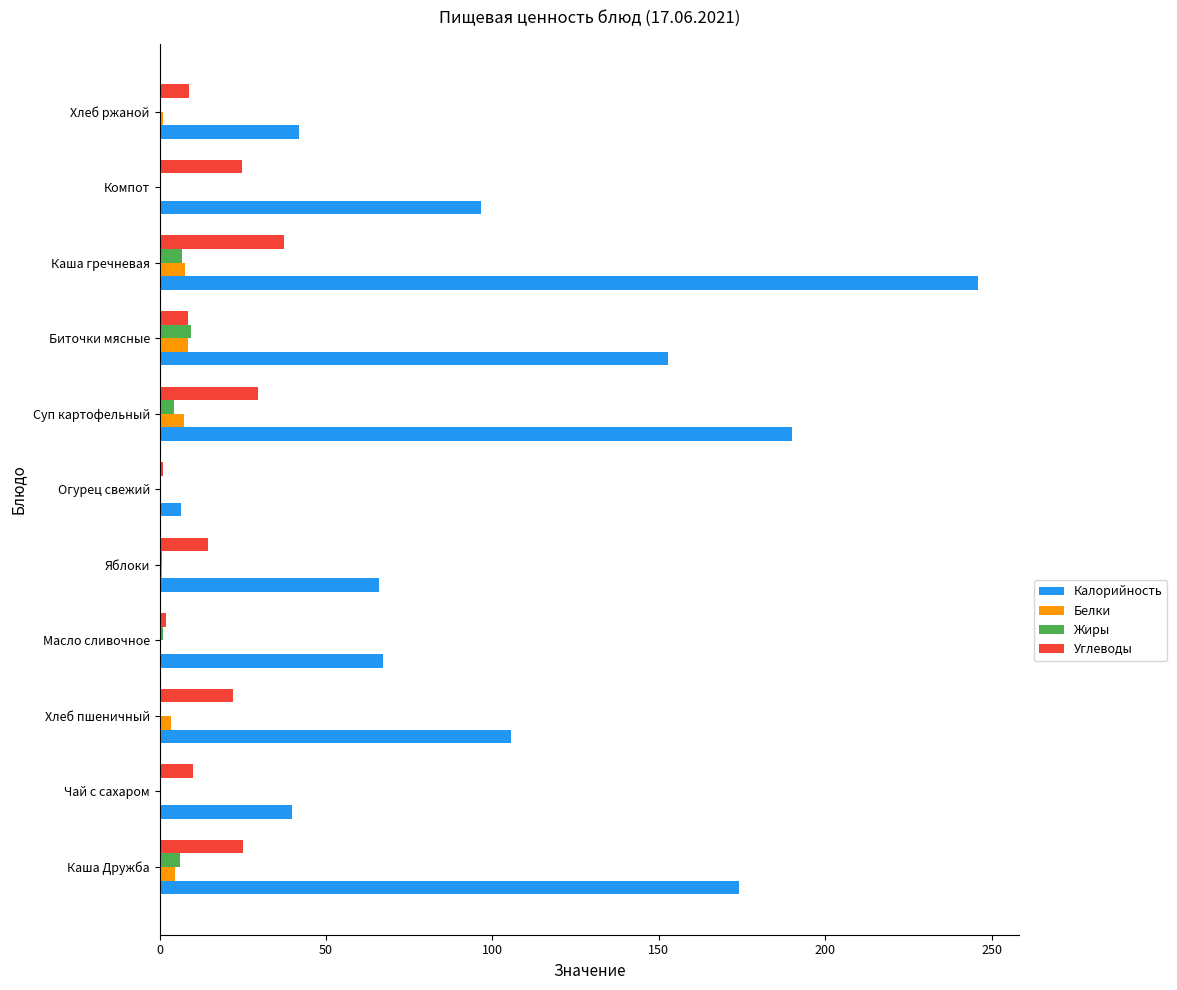

The value of Углеводы at Каша гречневая is 12.0. True or false?

False